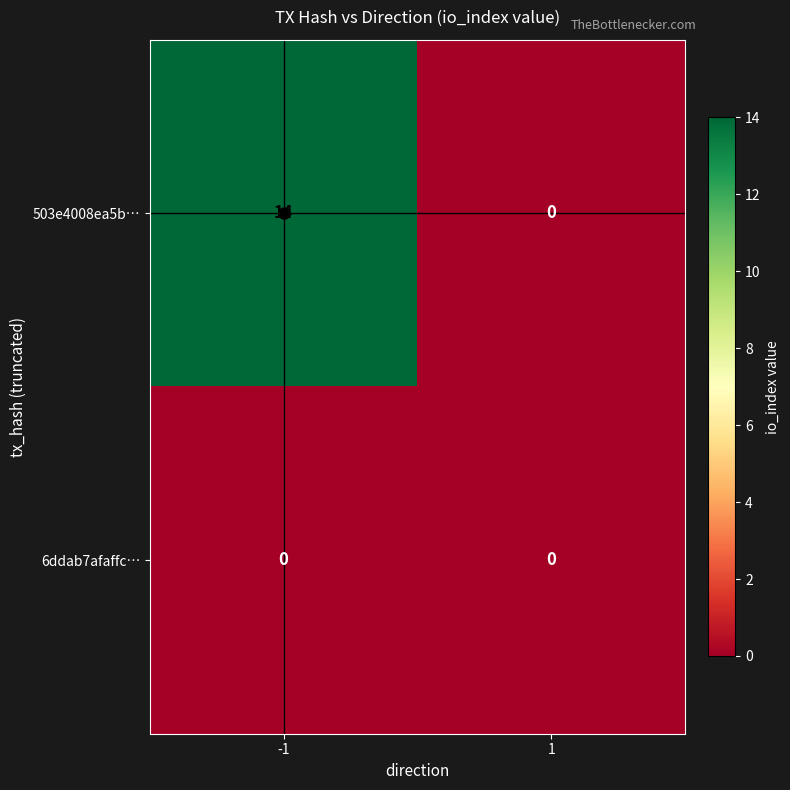

What is the maximum value shown in the chart?

14